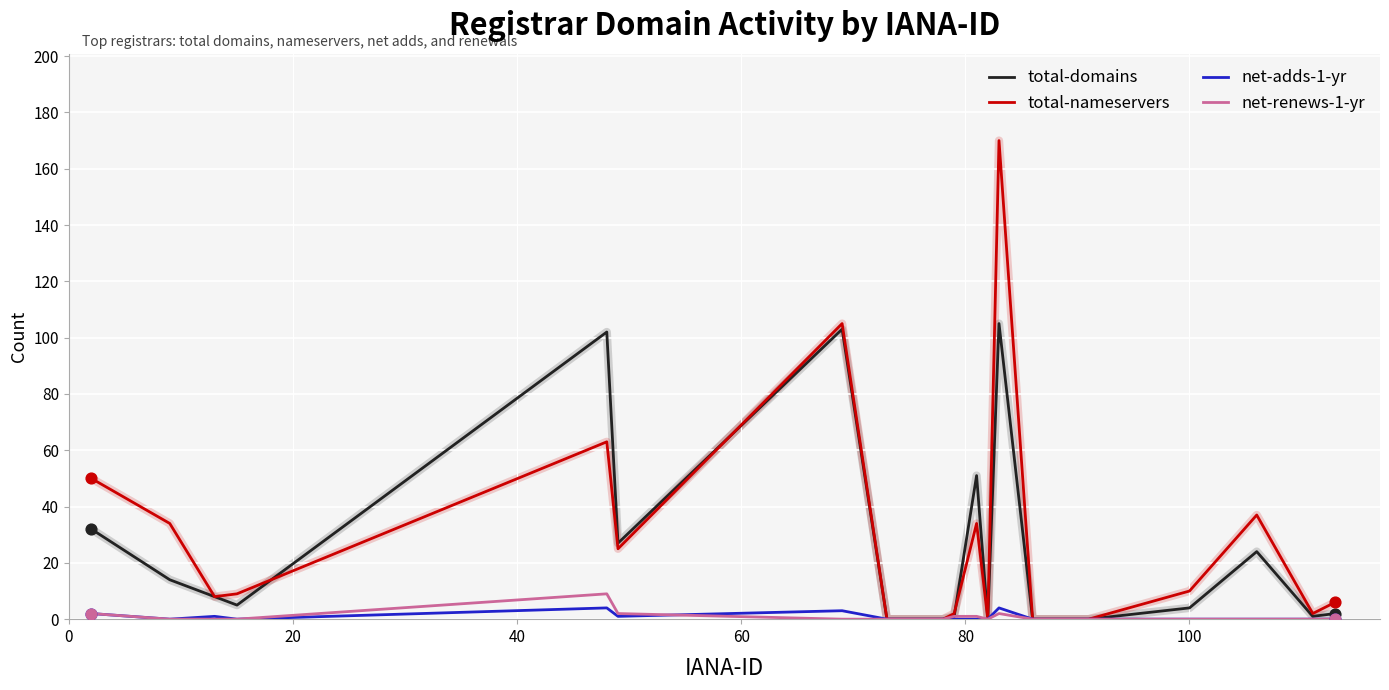

Which series has the widest spread of values?

total-nameservers